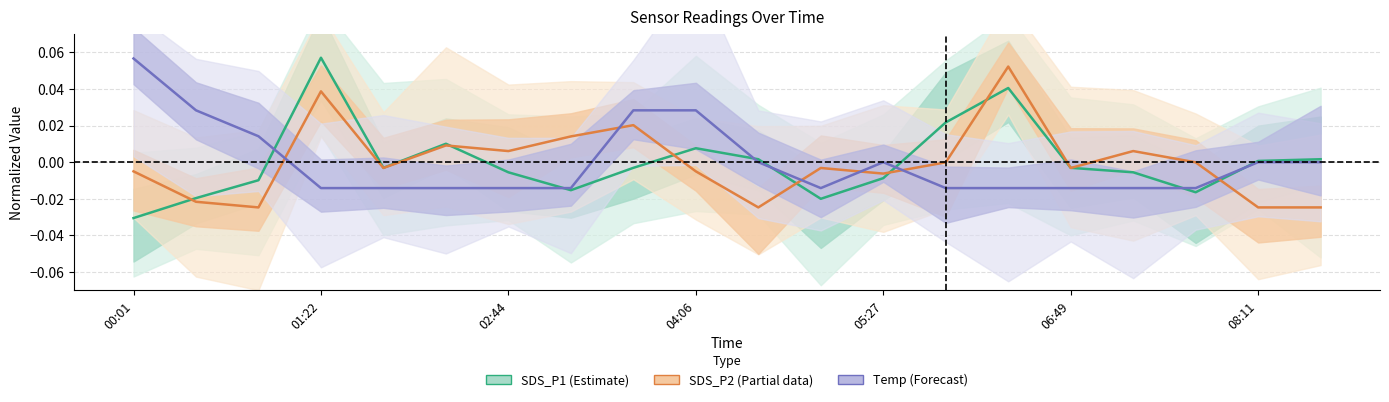

List the series in order of their peak value, lowest first.

SDS_P2 (Partial), Temp (Forecast), SDS_P1 (Estimate)